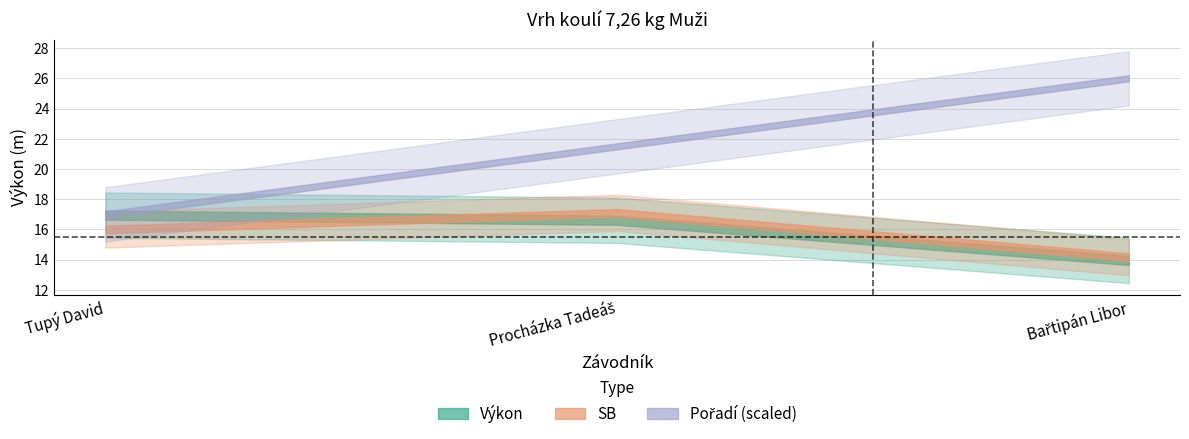

Does the chart display data point markers on the line(s)?

No